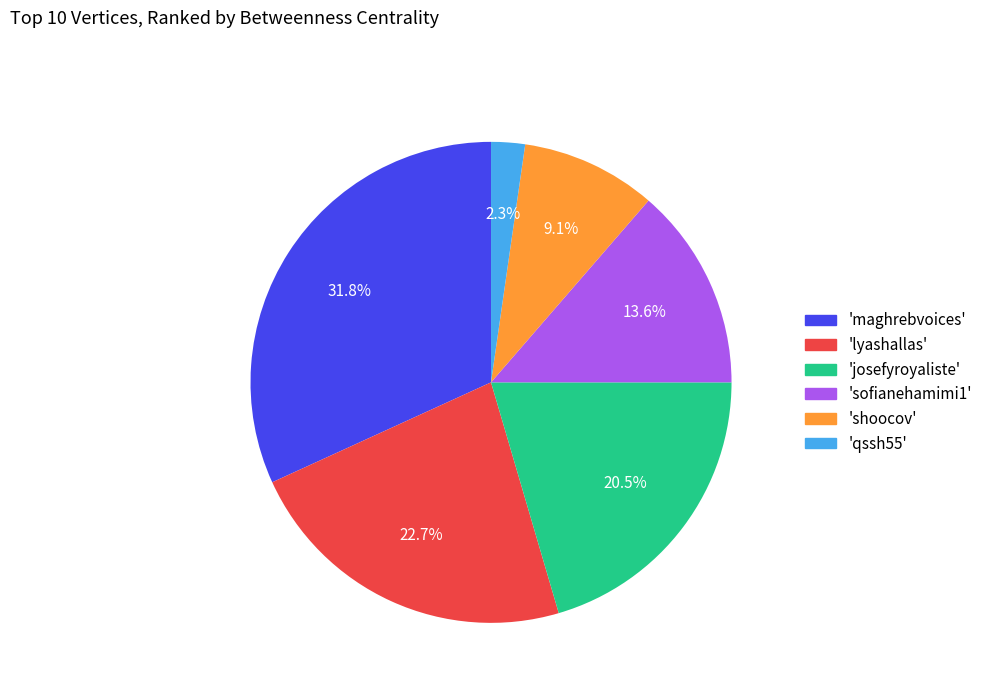

Is there a majority slice in this chart?

No